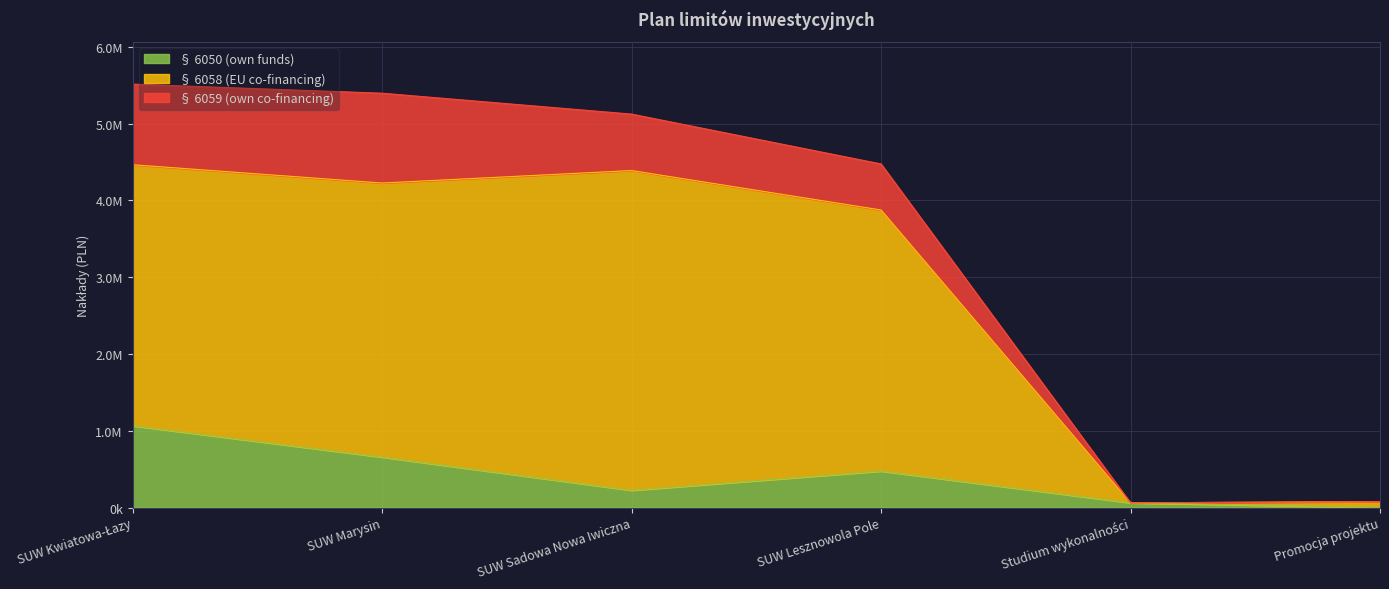

Which category has the highest value in the § 6050 (own funds) series?

SUW Kwiatowa-Łazy